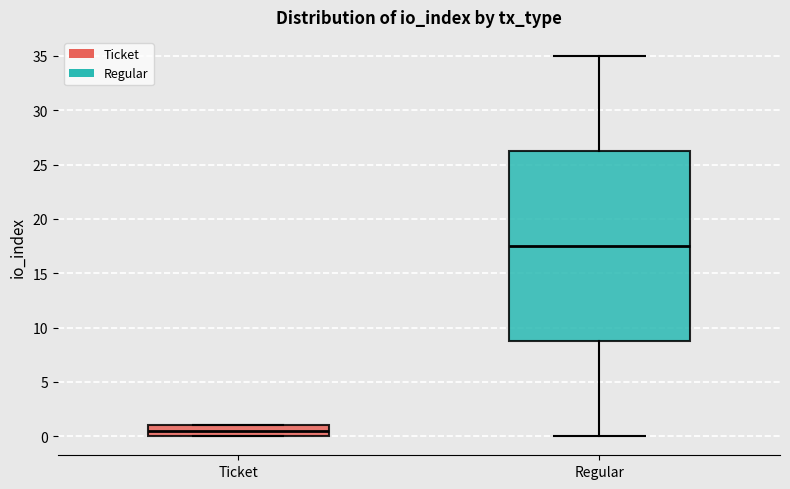

Which box's median line is the lowest?

Ticket